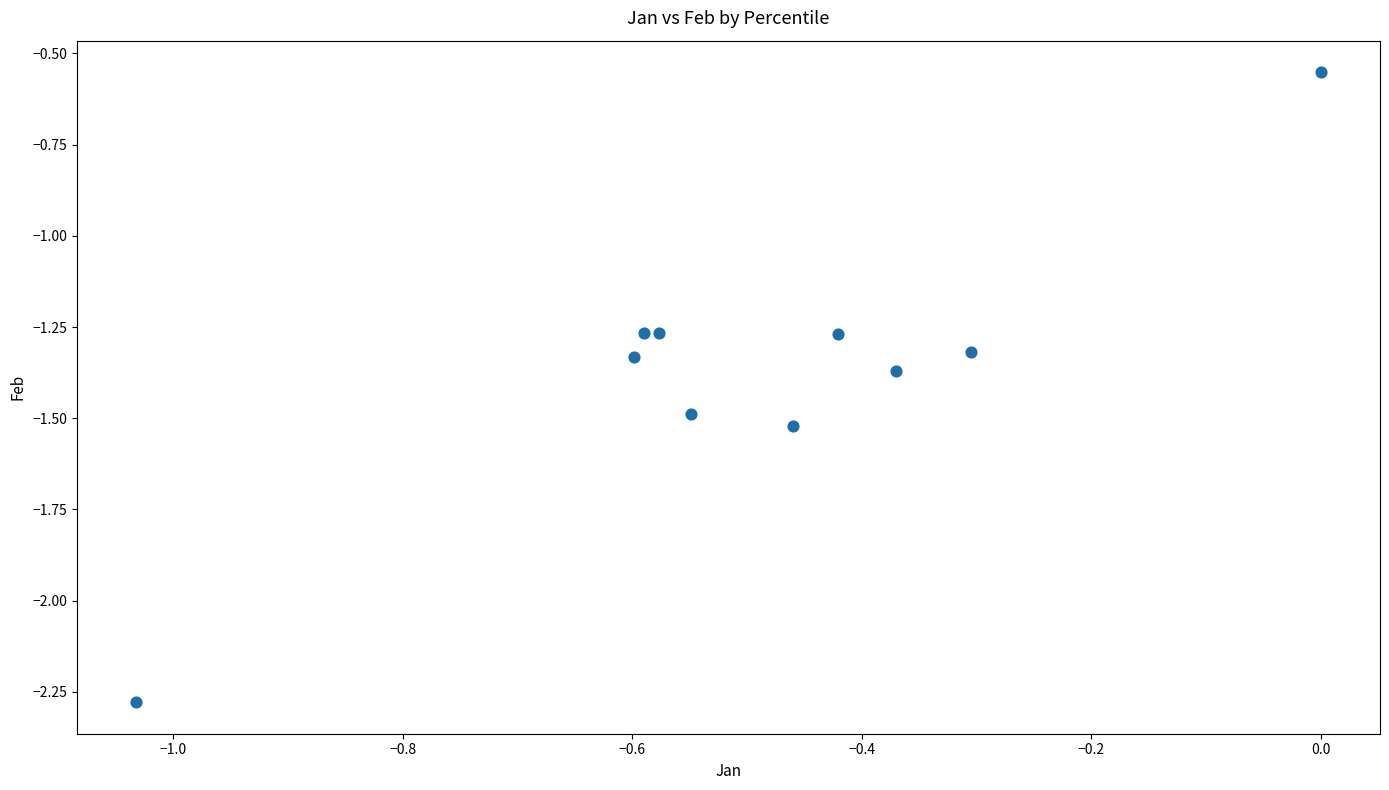

What is the range of Y values (max minus min)?

1.7